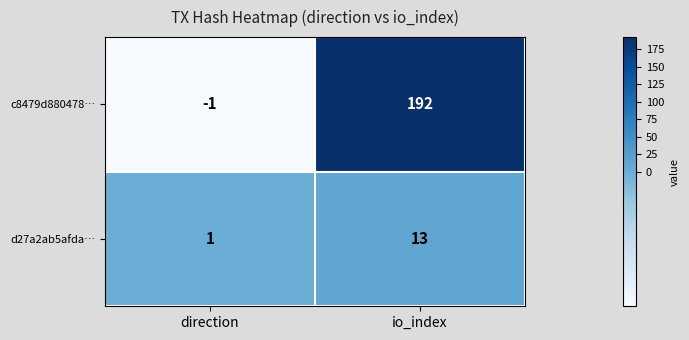

Which series has the largest range (max minus min)?

c8479d880478…